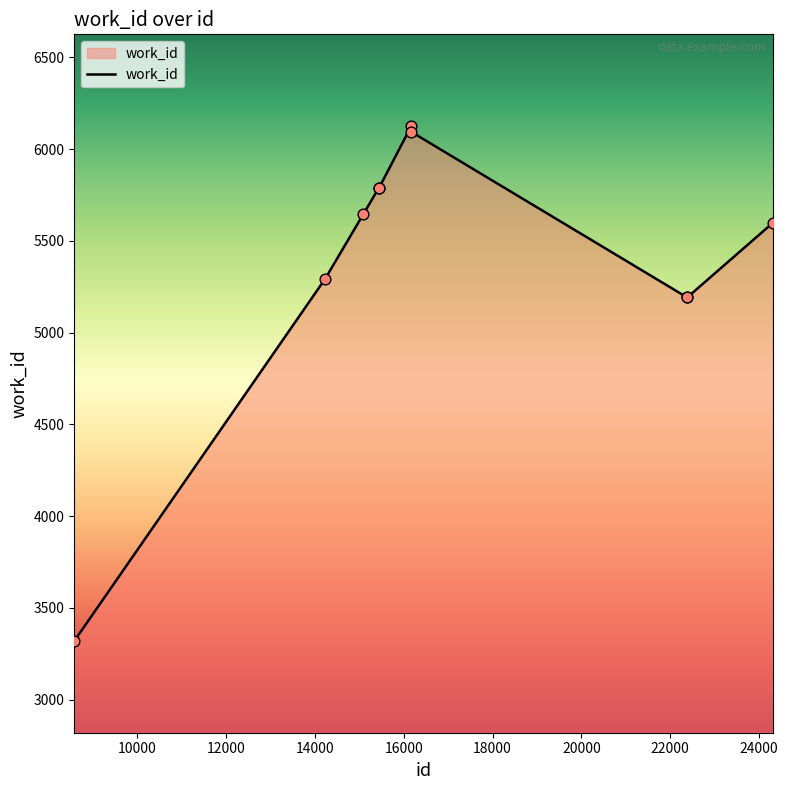

What is the maximum value shown in the chart?

6126